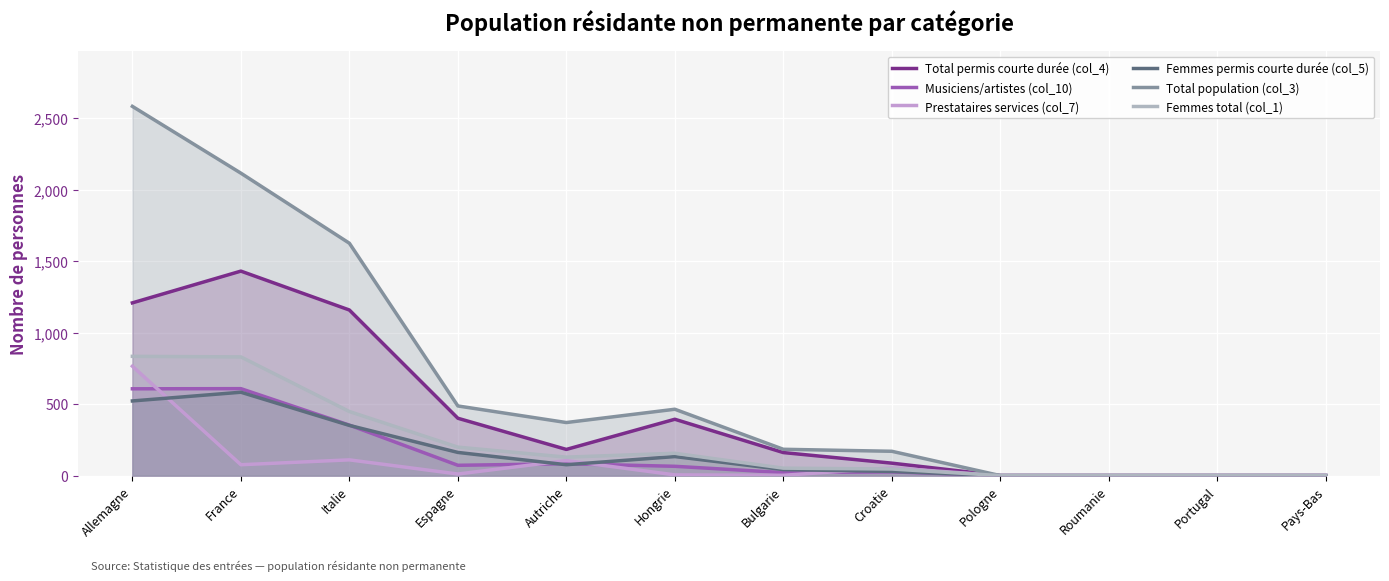

Which series has the largest total across all categories?

Total population (col_3)